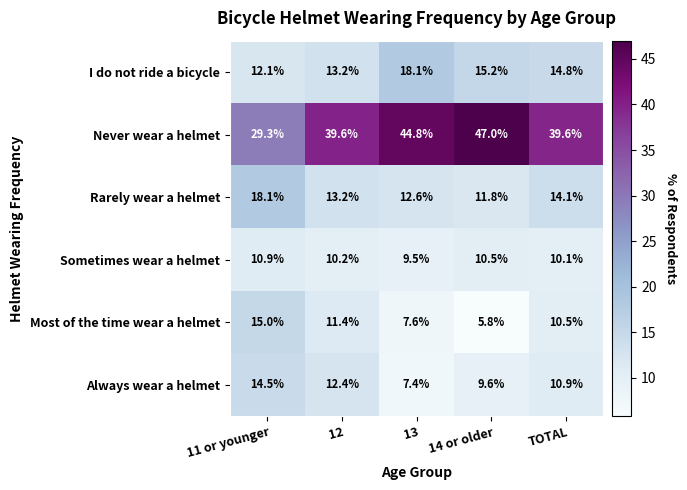

What is the lowest value of the Rarely wear a helmet series?

11.8